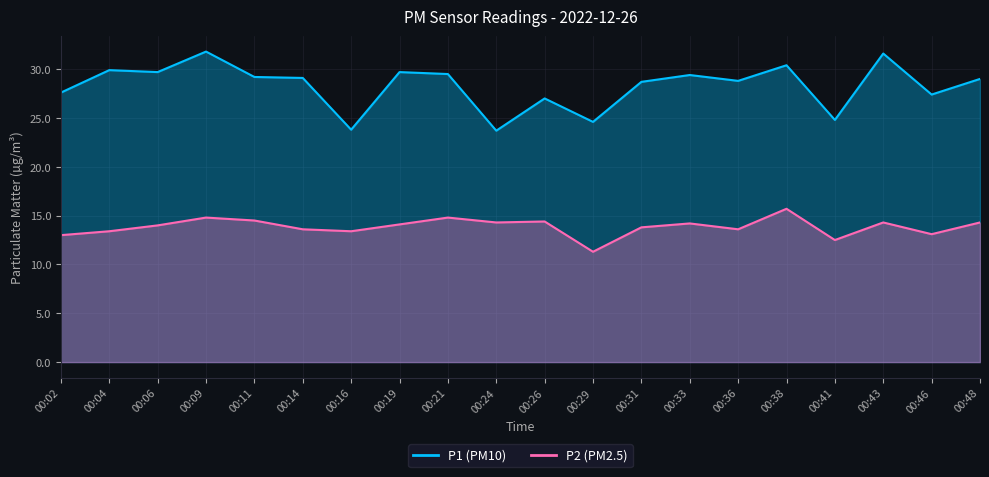

Rank the series by their maximum value, from highest to lowest.

P1, P2